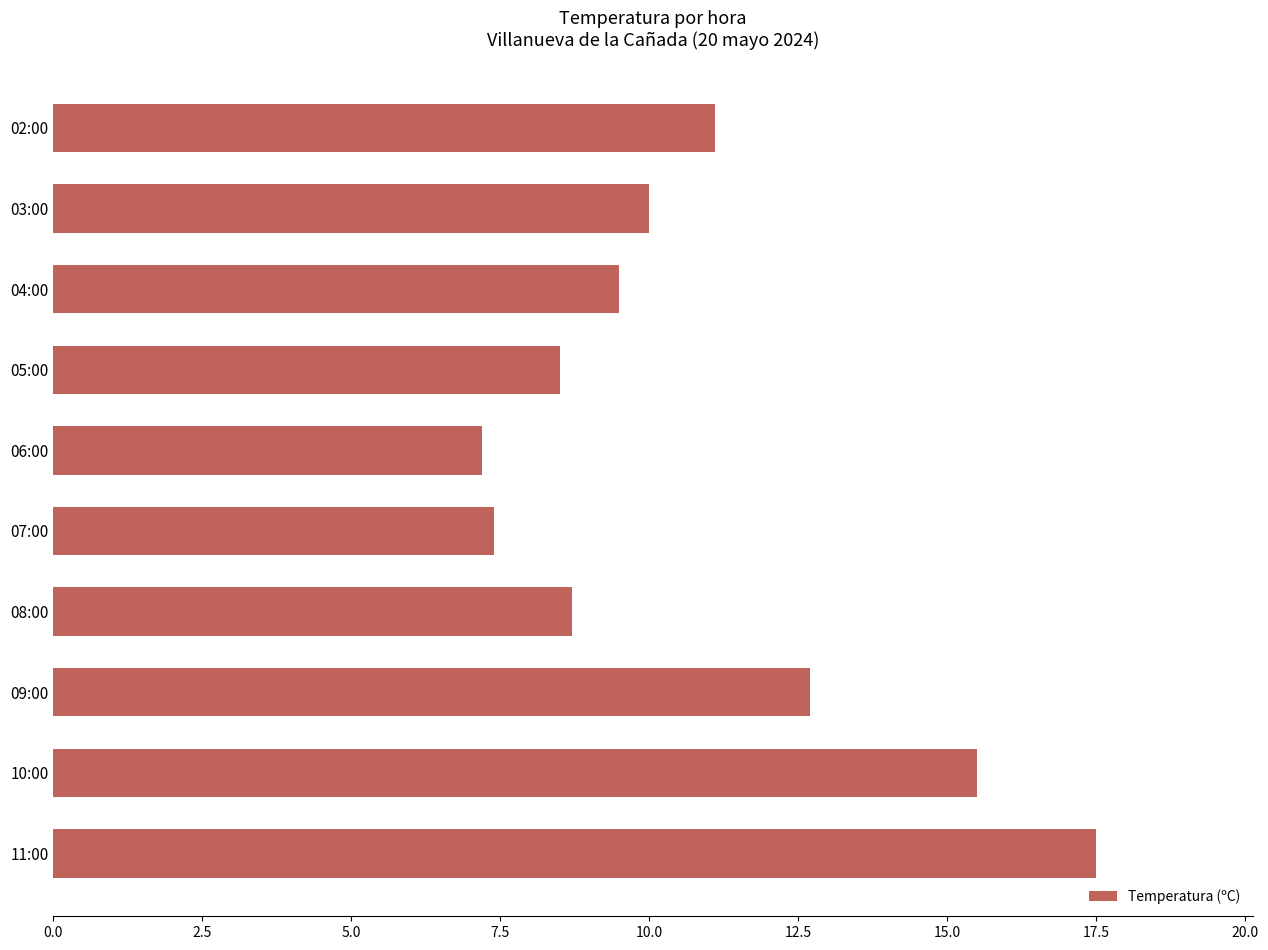

Reading bottom to top, what are all the values shown in this chart?

11:00=17.5	10:00=15.5	09:00=12.7	08:00=8.7	07:00=7.4	06:00=7.2	05:00=8.5	04:00=9.5	03:00=10.0	02:00=11.1